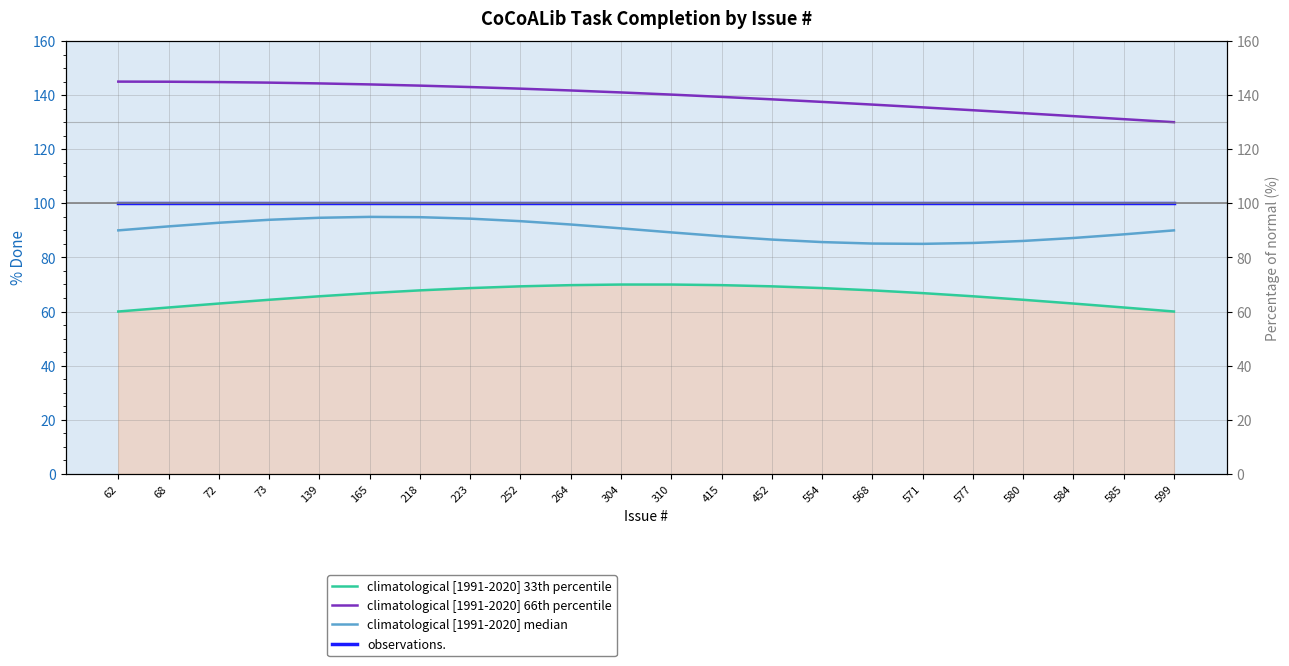

What is the difference between the highest and lowest values at 585?

69.6